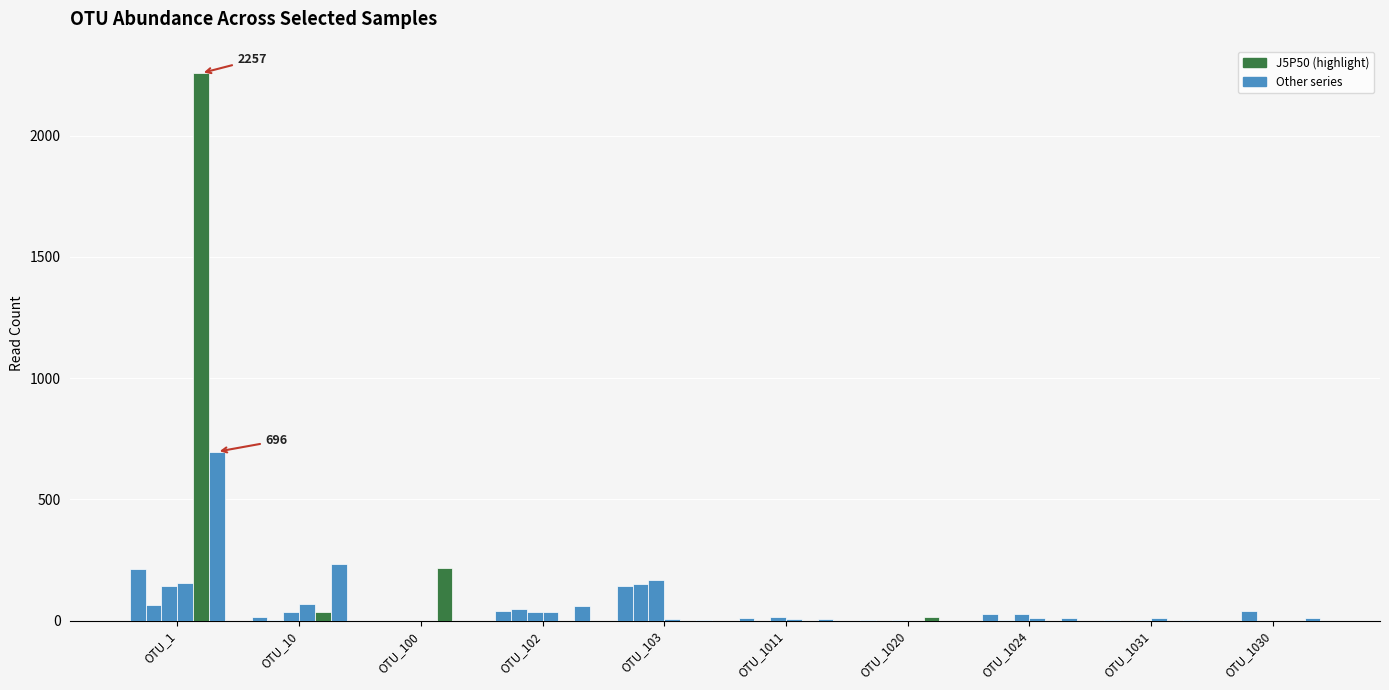

Count the number of data series in this chart.

6